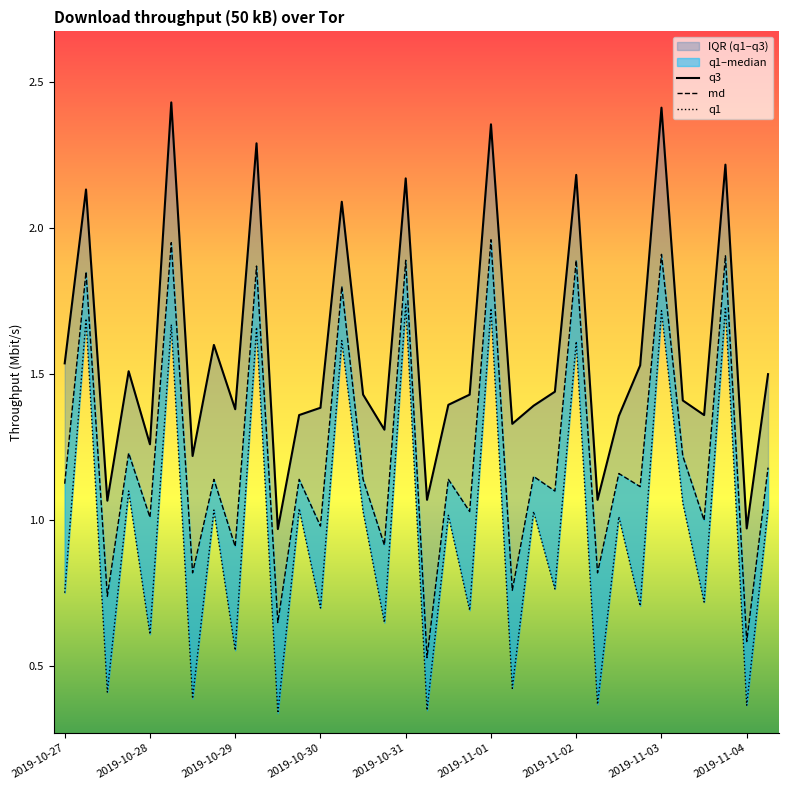

Is the value of md at 2019-11-02 greater than the value of q1 at 2019-11-02?

Yes